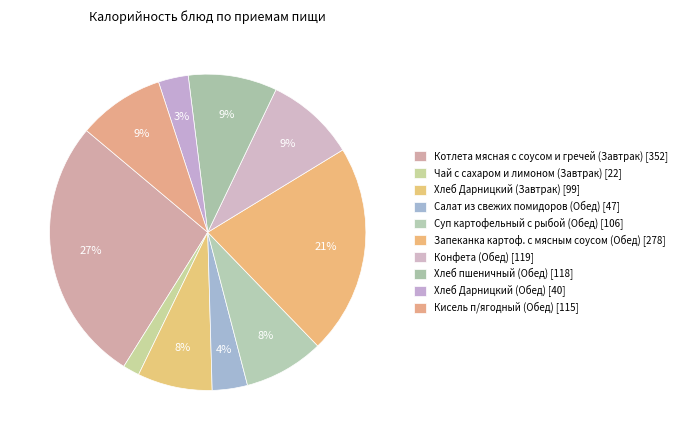

What percentage do Суп картофельный с рыбой (Обед) and Салат из свежих помидоров (Обед) together represent?

11.8%